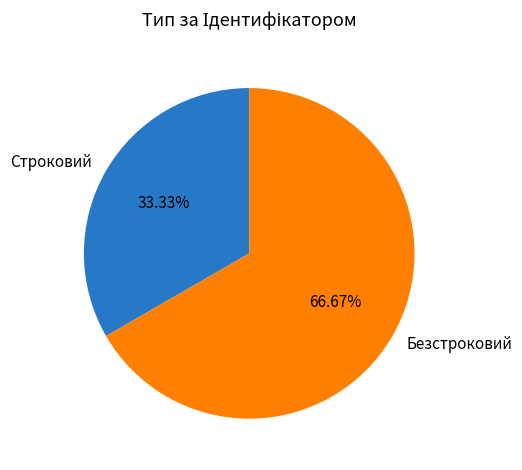

Do Безстроковий and Строковий together represent more than half of the pie?

Yes